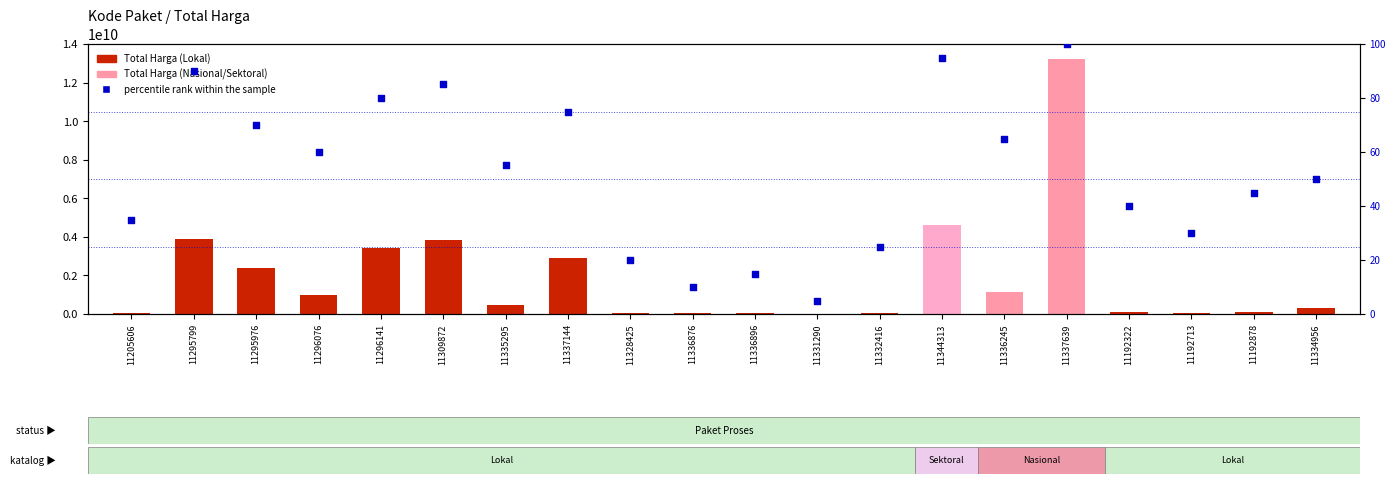

Which series has the widest spread of Y values?

Total Harga